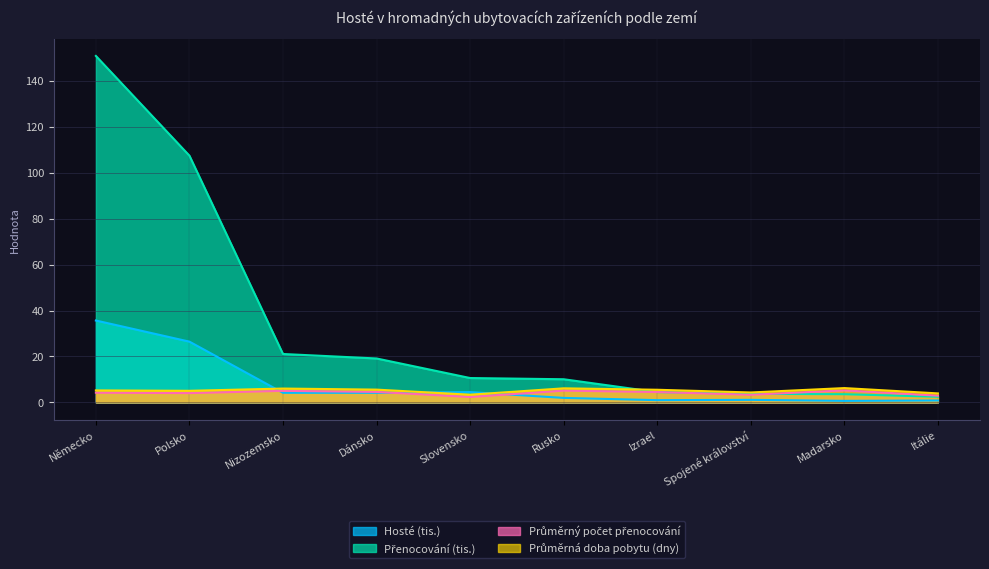

At which label does Hosté reach its peak?

Německo